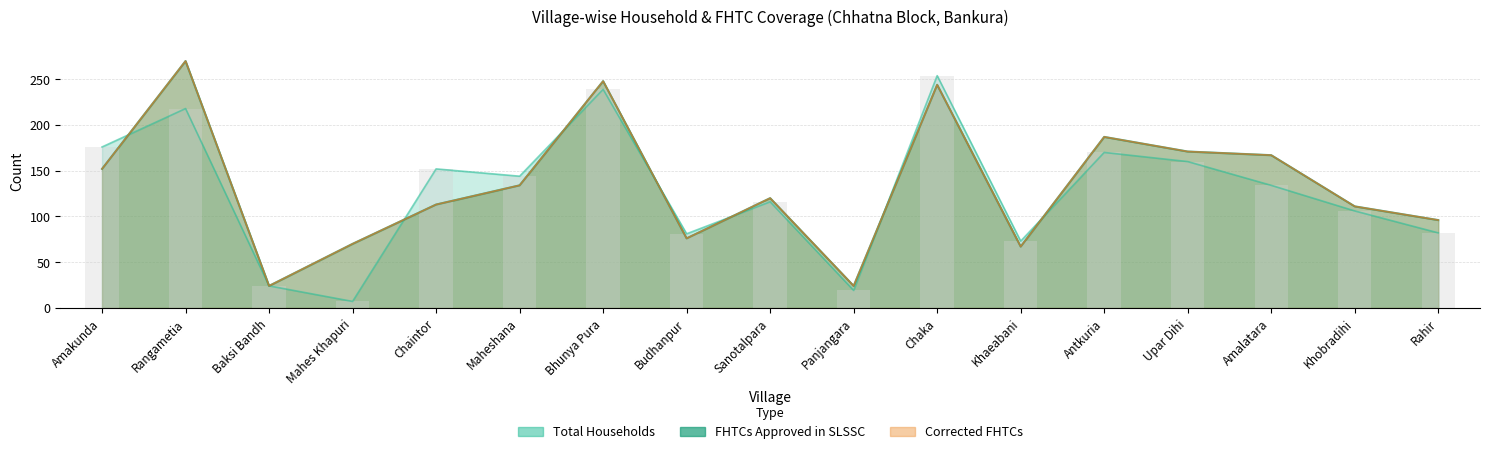

Reading left to right, extract all data points from this chart.

Total Households: 176	218	24	7	152	144	239	81	116	19	254	73	170	160	134	106	82
FHTCs approved in SLSSC: 152	270	24	70	113	134	248	76	120	24	244	67	187	171	167	111	96
Corrected FHTCs: 152	270	24	70	113	134	248	76	120	24	244	67	187	171	167	111	96